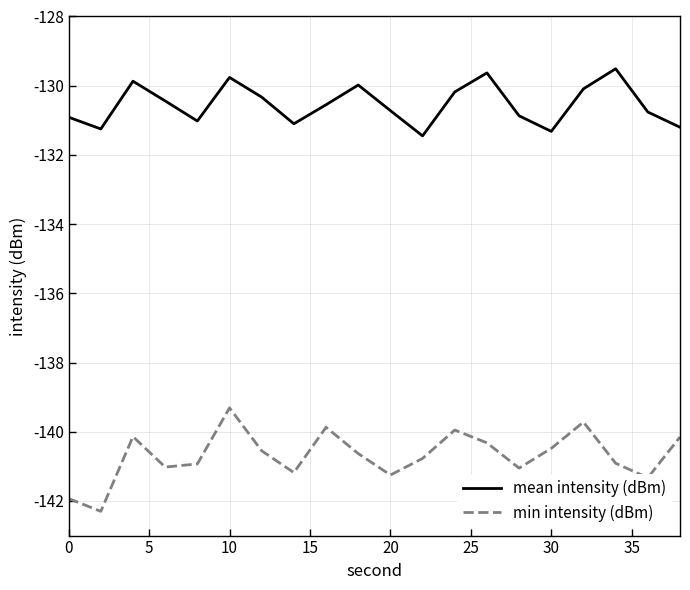

At how many categories does at least one series exceed -134?

20